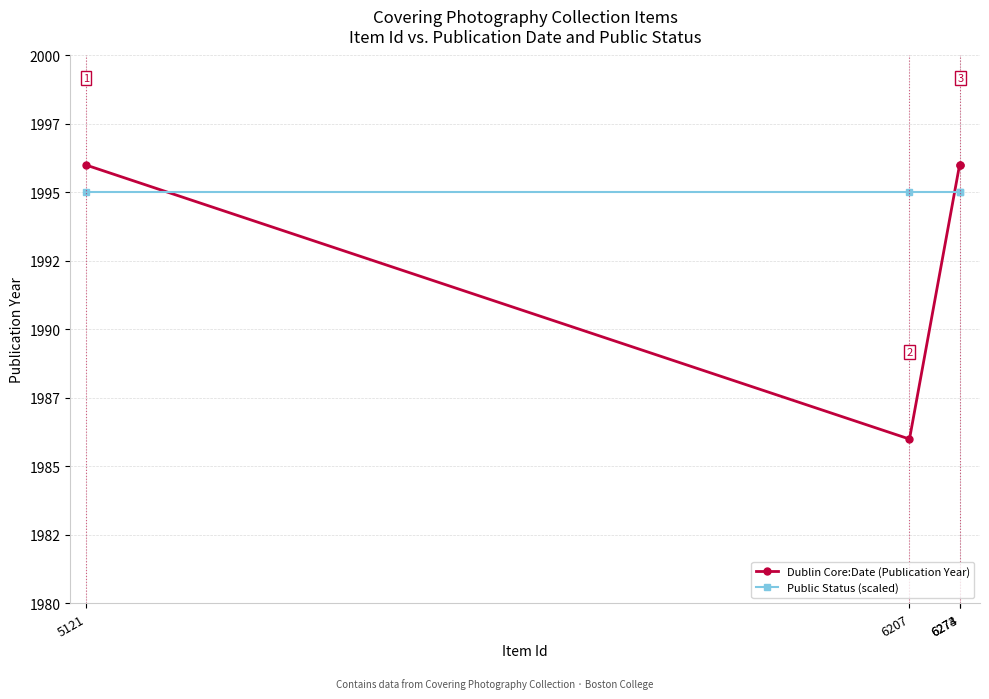

Rank the series by their average value, from highest to lowest.

Public Status (scaled), Dublin Core:Date (Publication Year)